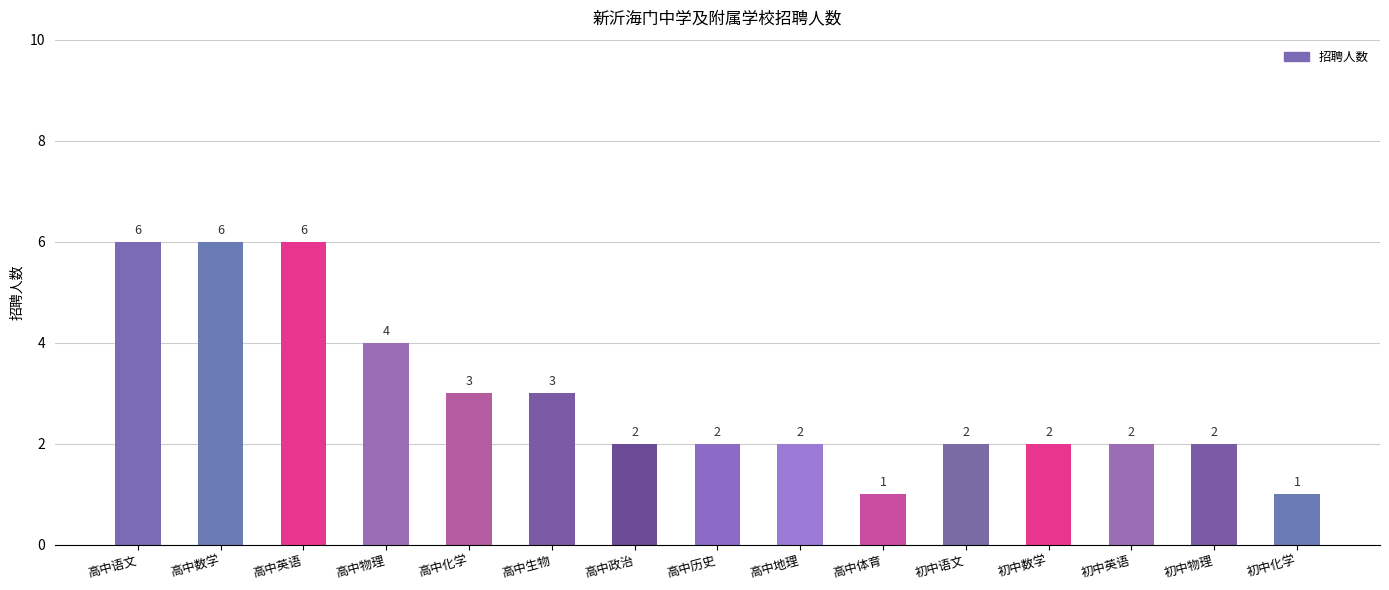

How many bars are there in total?

15